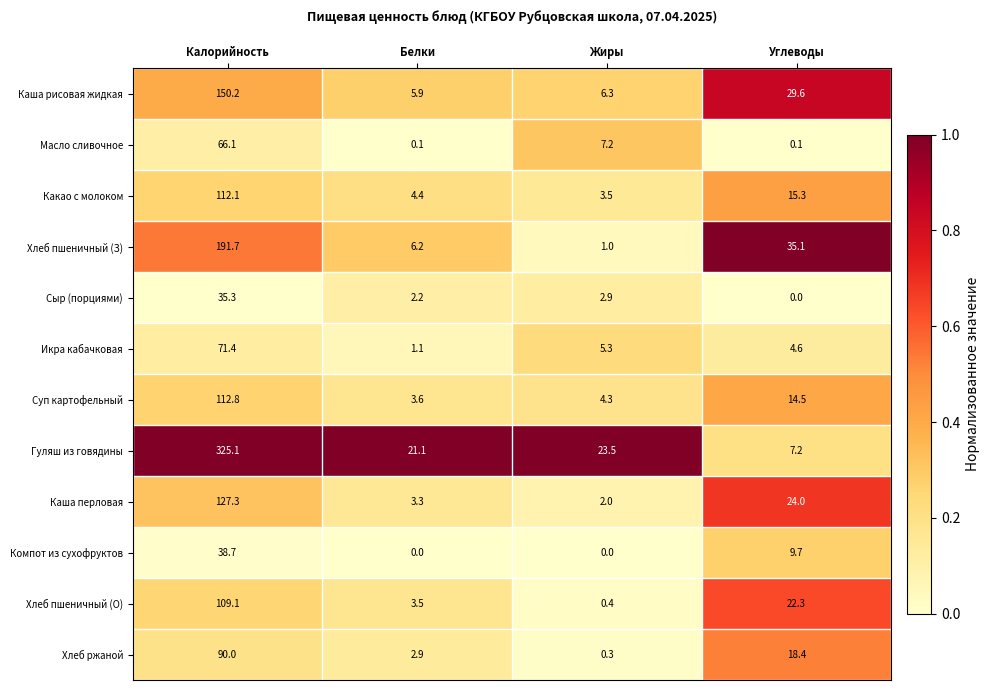

Between Белки and Жиры, which series saw the biggest shift?

Масло сливочное